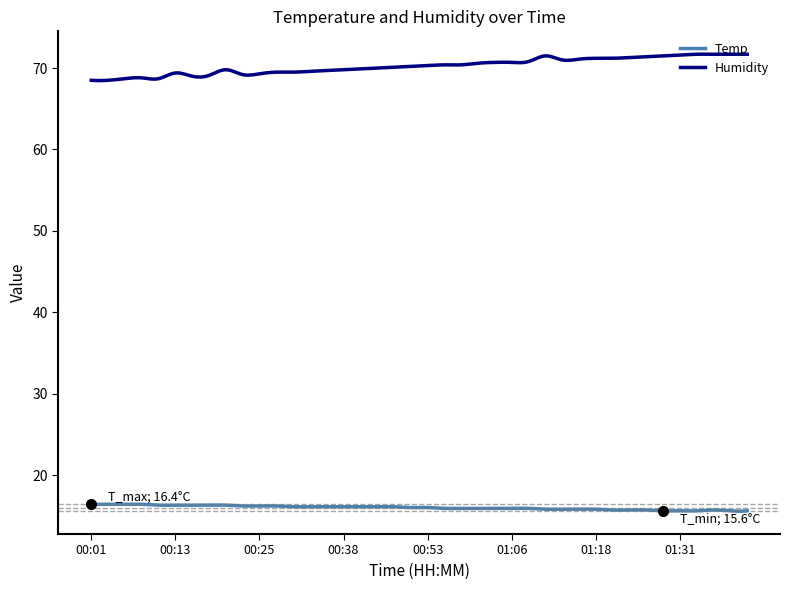

What is the difference between the maximum and minimum values in the Humidity series?

3.2